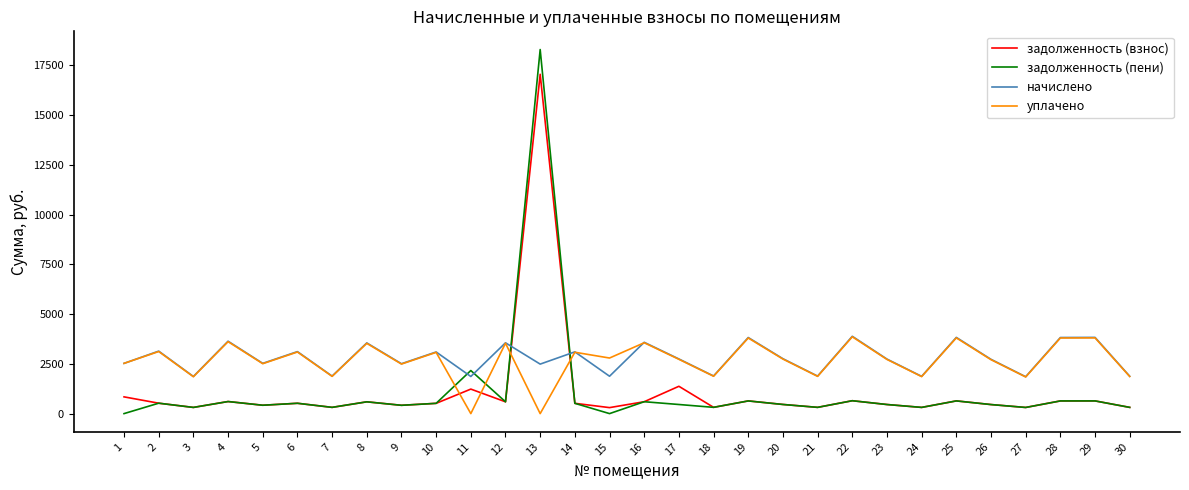

How many intersections are there between задолженность (взнос) and уплачено?

4